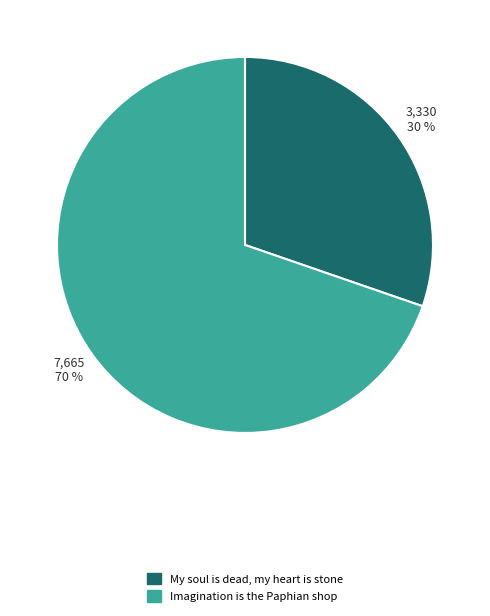

What is the largest slice in the pie chart?

Imagination is the Paphian shop